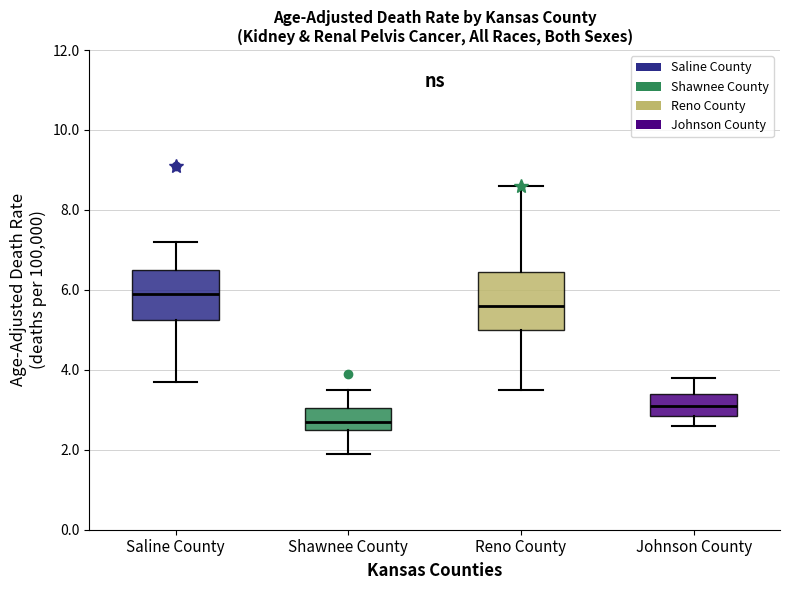

Where does the lower whisker of the box for Shawnee County end on the y-axis? The values are not printed on the chart, so give them approximately, as read against the axis.

2.0